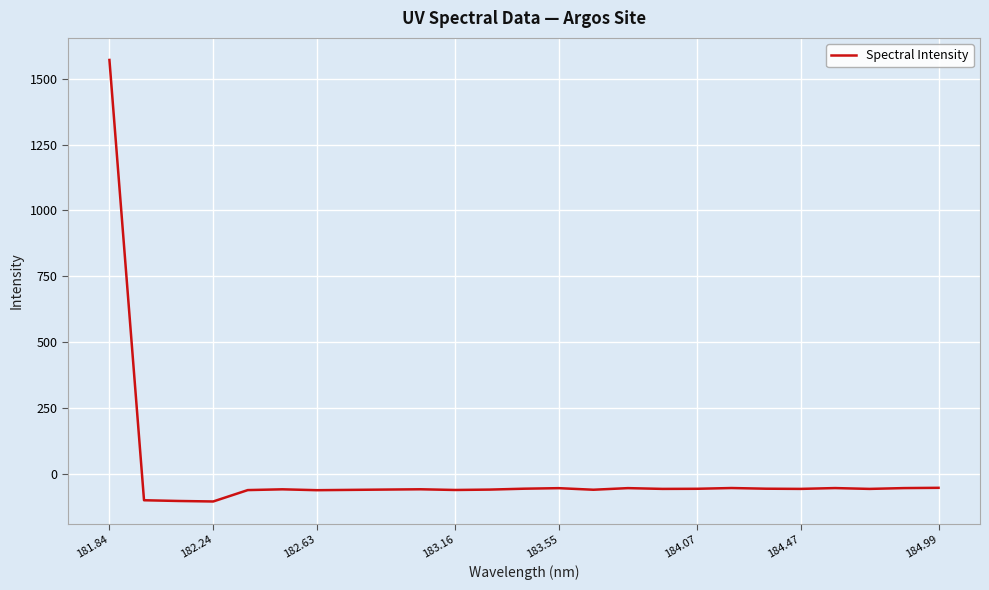

What is the smallest value displayed?

-103.0